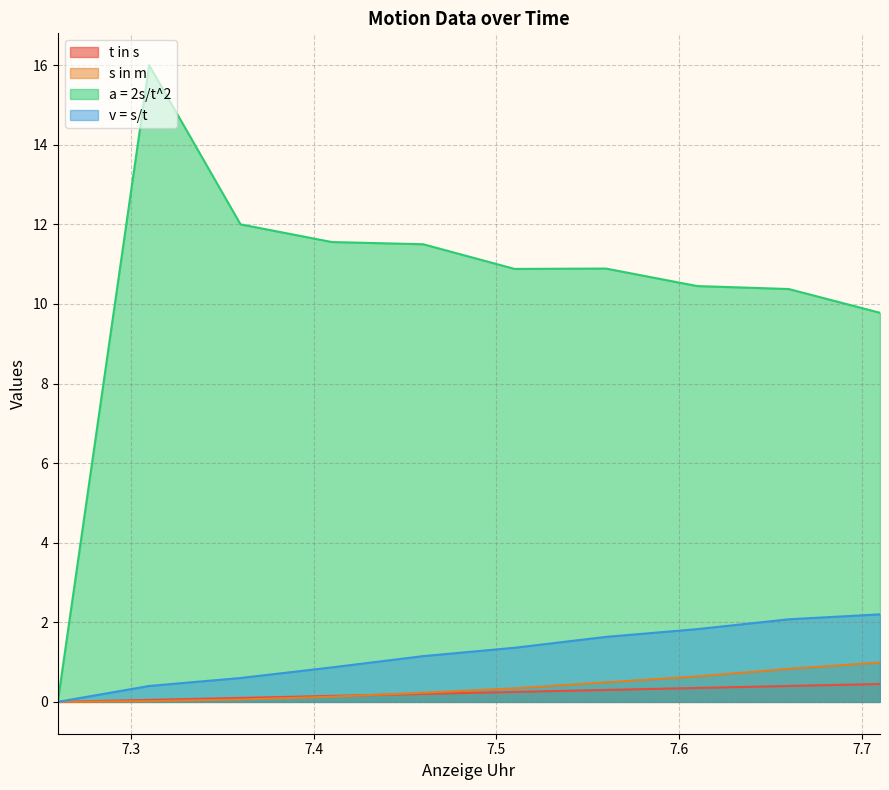

Reading left to right, transcribe all the data shown in this chart.

t in s: 0.0	0.1	0.1	0.1	0.2	0.2	0.3	0.3	0.4	0.5
s in m: 0.0	0.0	0.1	0.1	0.2	0.3	0.5	0.6	0.8	1.0
a = 2s/t^2: 0.0	16.0	12.0	11.6	11.5	10.9	10.9	10.4	10.4	9.8
v = s/t: 0.0	0.4	0.6	0.9	1.1	1.4	1.6	1.8	2.1	2.2